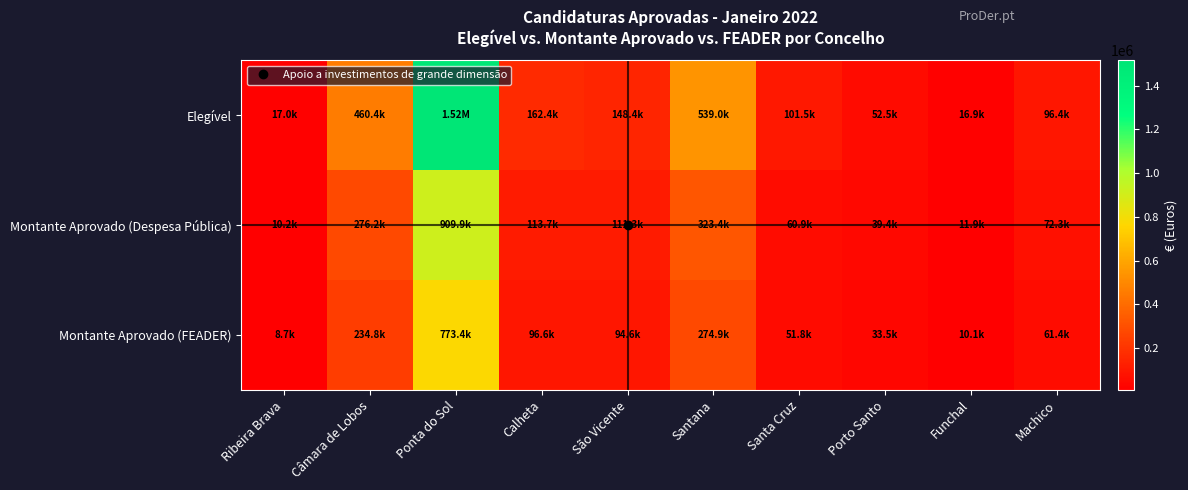

Which series has the widest spread of values?

Elegível